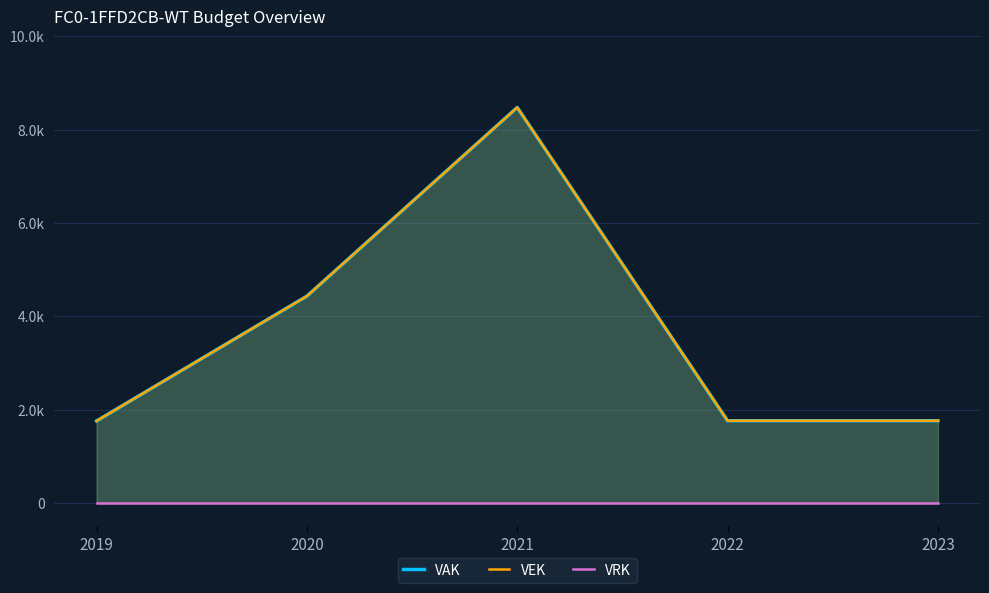

What is the sum of all VEK values?

18183